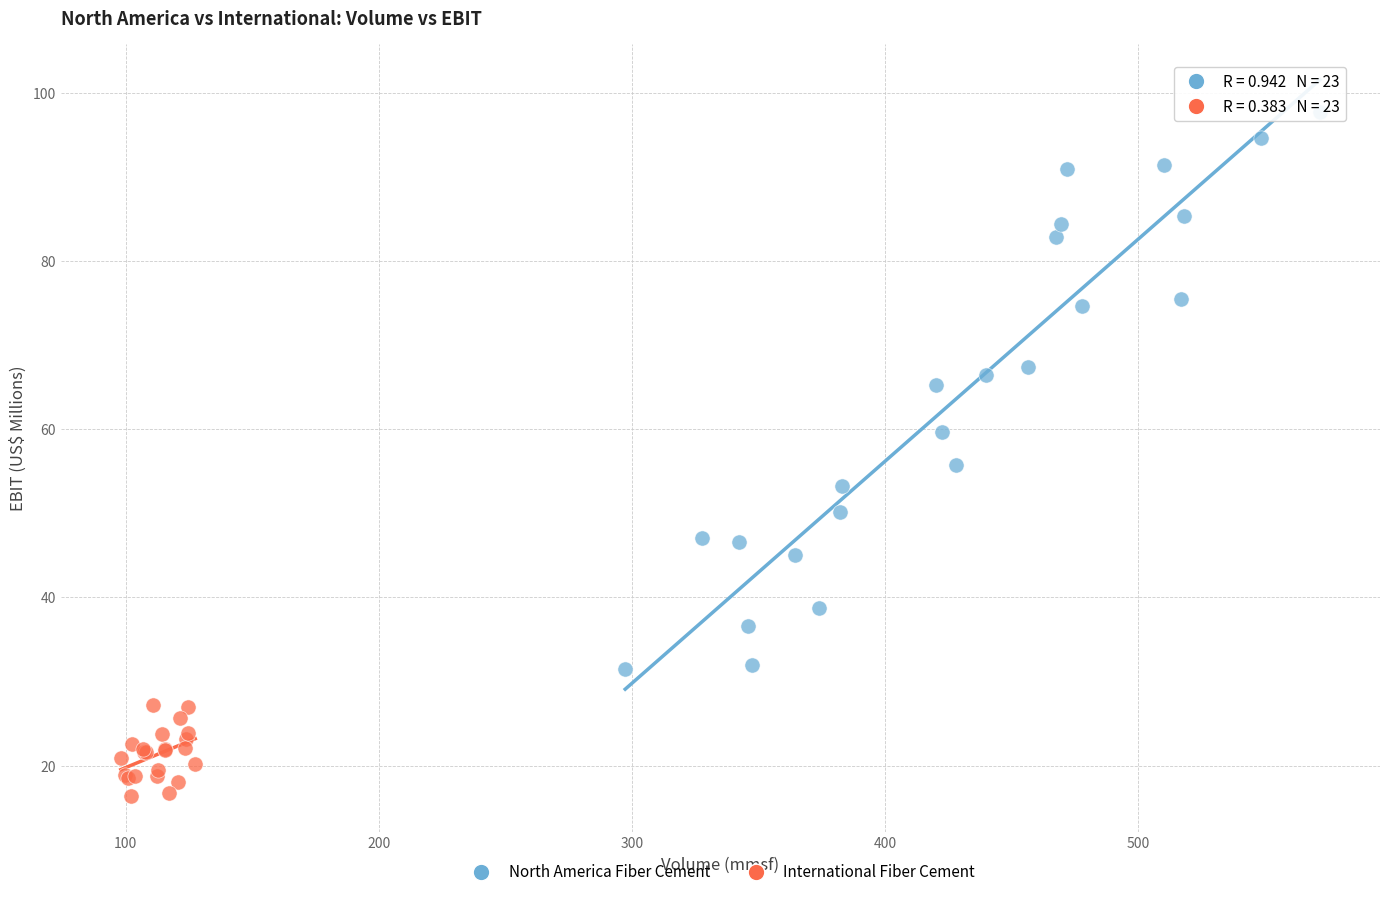

Which series contains the highest Y value?

North America Fiber Cement